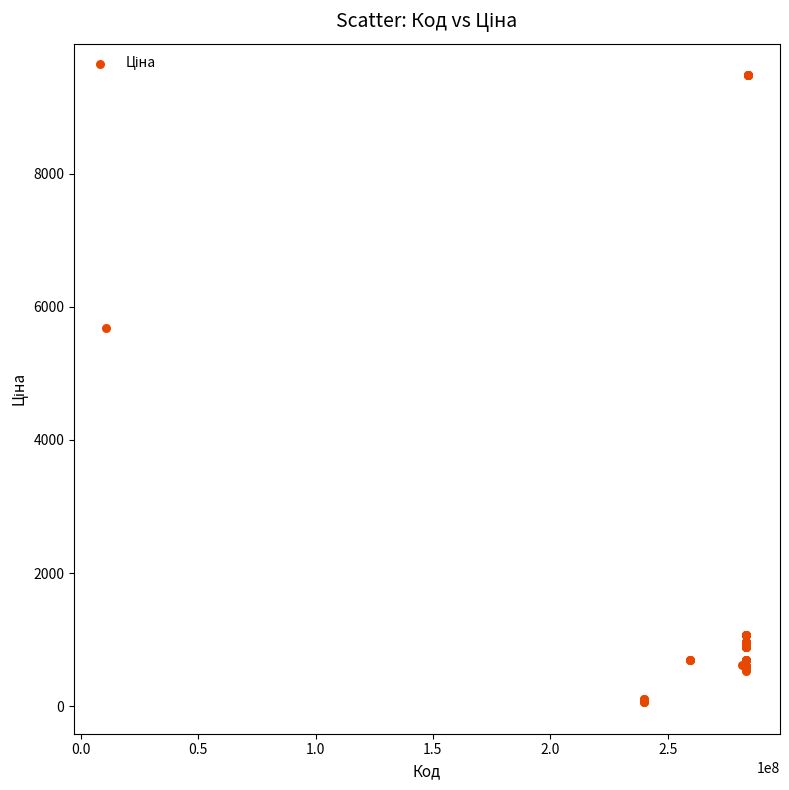

What Y value in the scatter plot is closest to 4768?

5673.8